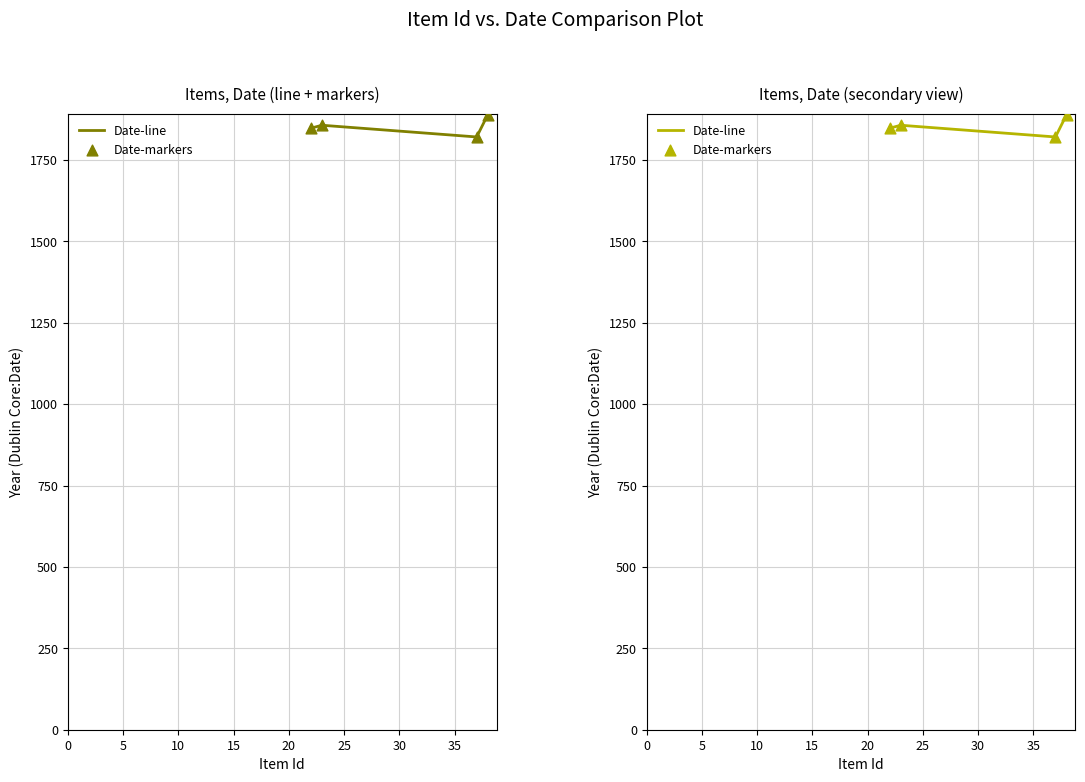

Which series contains the highest Y value?

Date-line